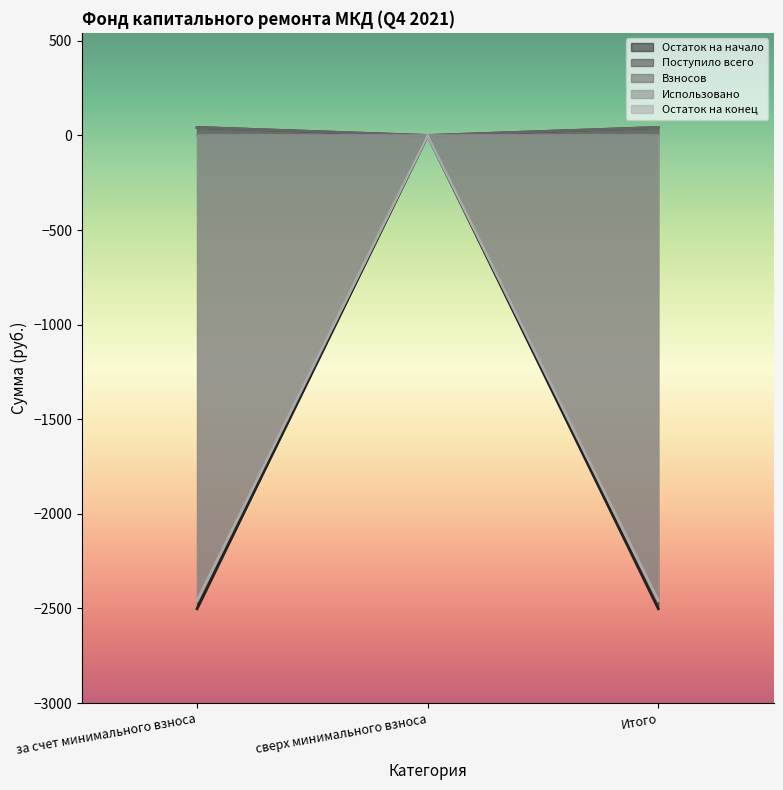

Does the chart display data point markers on the line(s)?

No